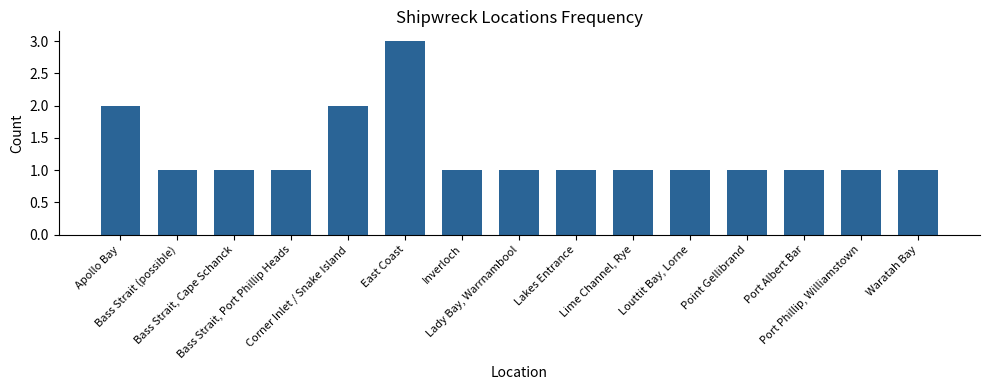

What value does the data have at East Coast?

3